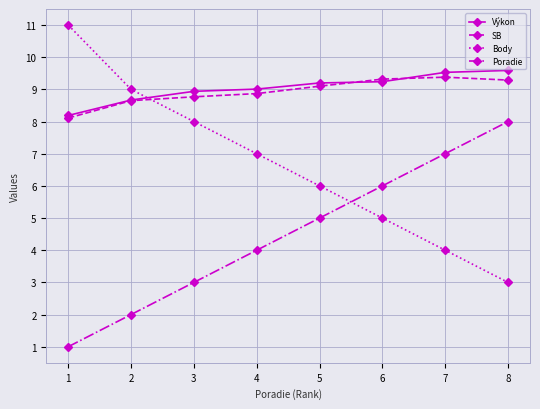

List the labels in order of Body value, largest first.

1, 2, 3, 4, 5, 6, 7, 8